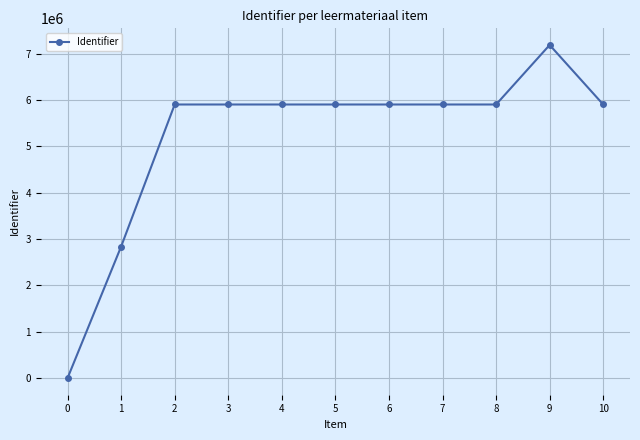

What is the difference between the second highest and minimum values?

5902697